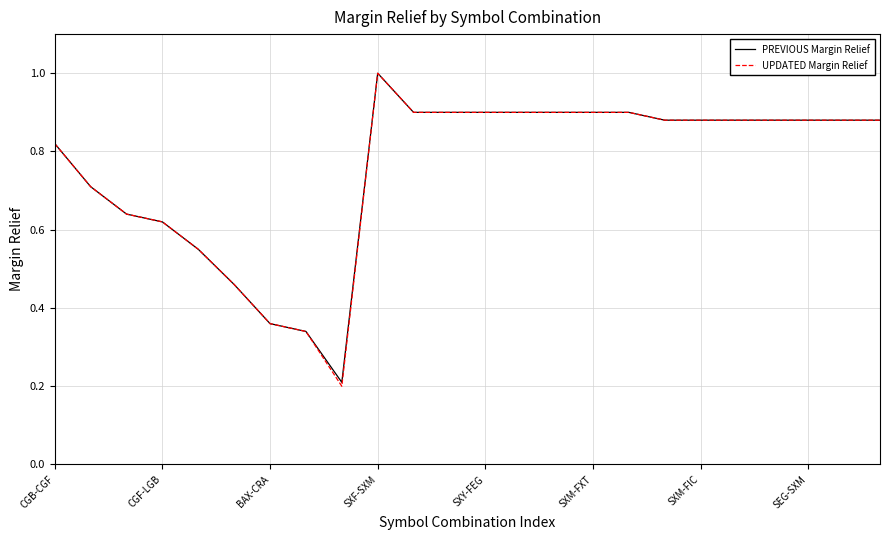

Which series has the widest spread of values?

UPDATED Margin Relief